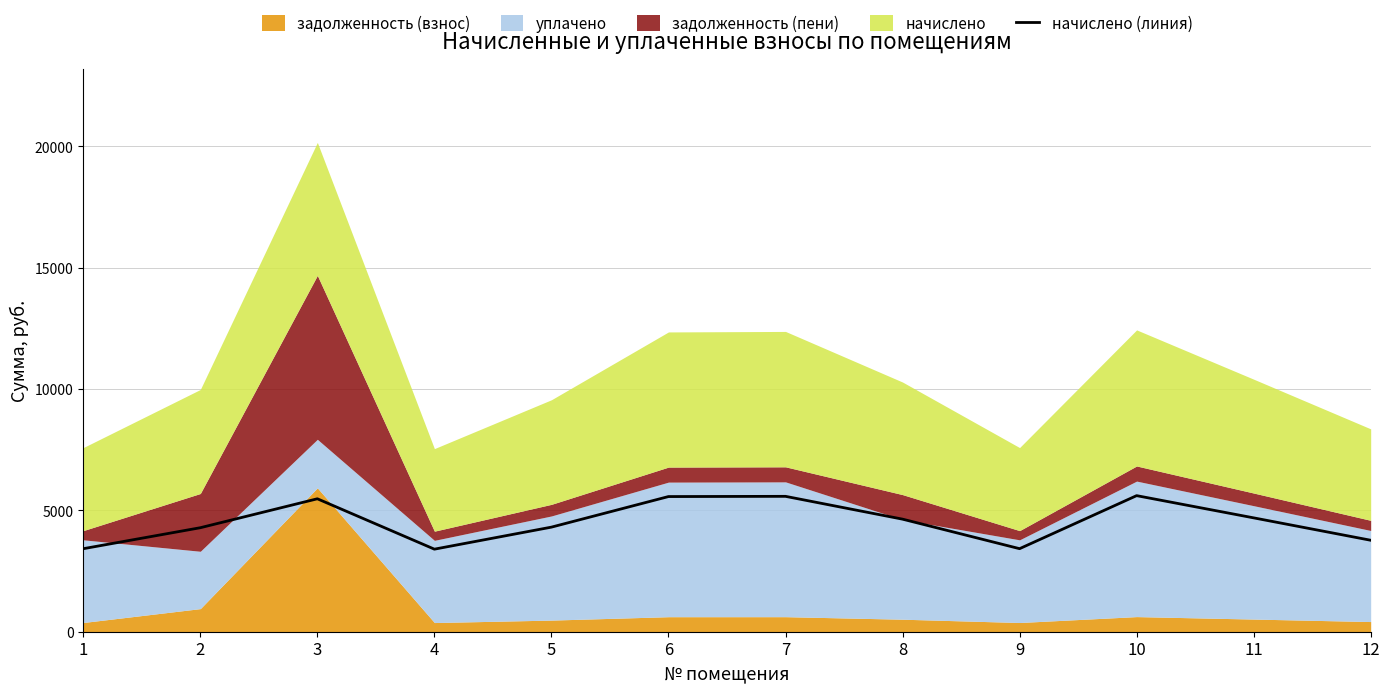

What is the sum of all values?

54160.1